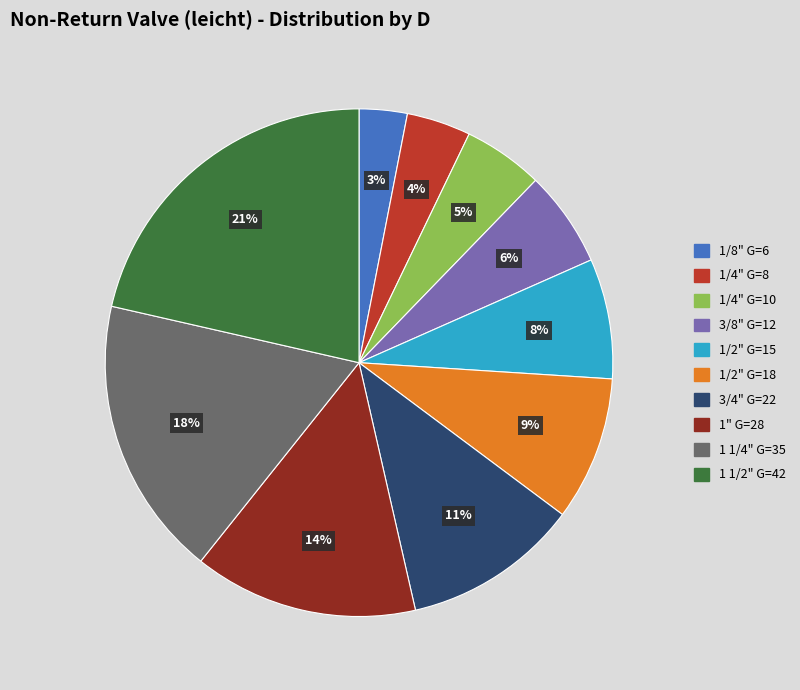

True or false: 1" G=28 accounts for 14% of the total.

True